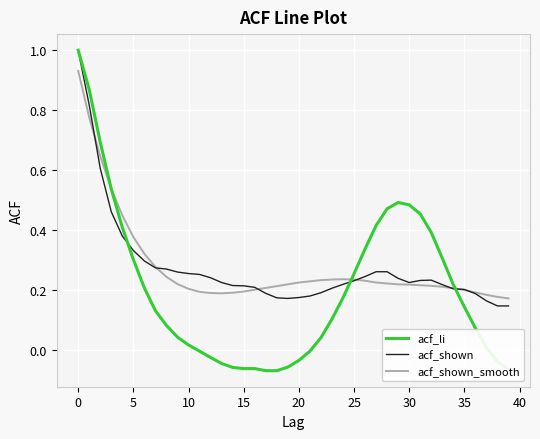

Which series has the widest spread of values?

acf_li